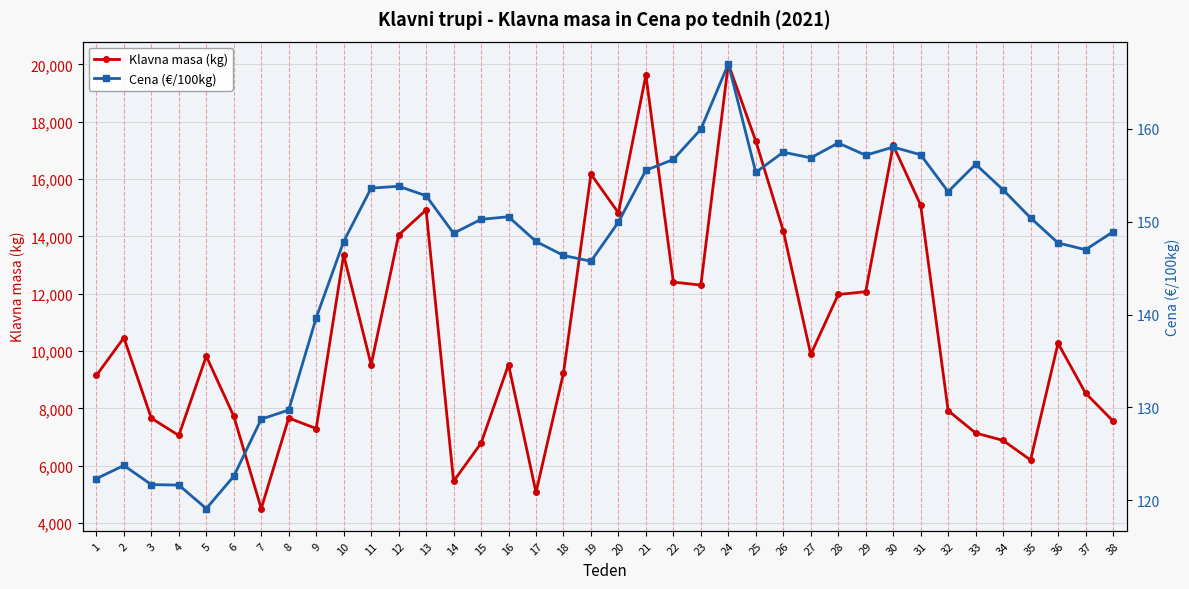

Is this an area chart (filled region under the line)?

No